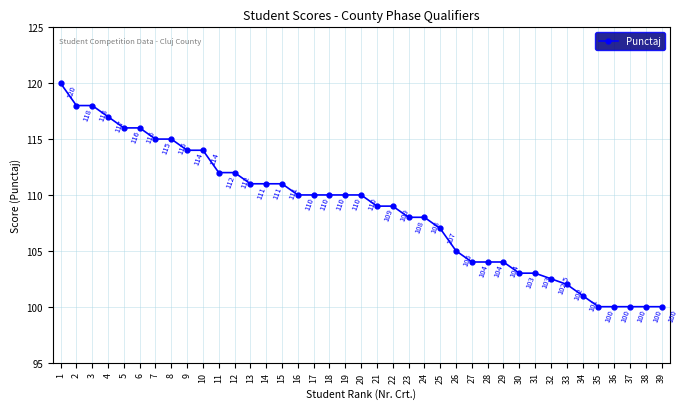

What is the greatest value displayed?

120.0